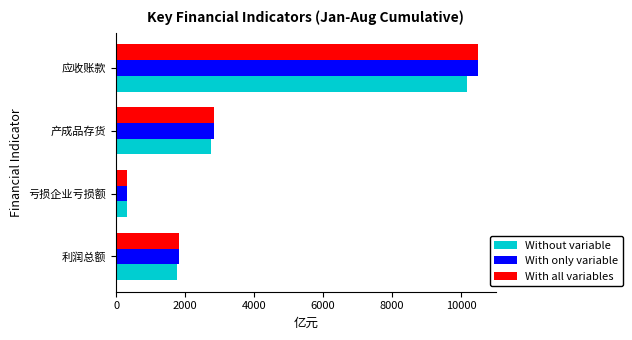

What is the difference between the With only variable values at 应收账款 and 利润总额?

8651.1